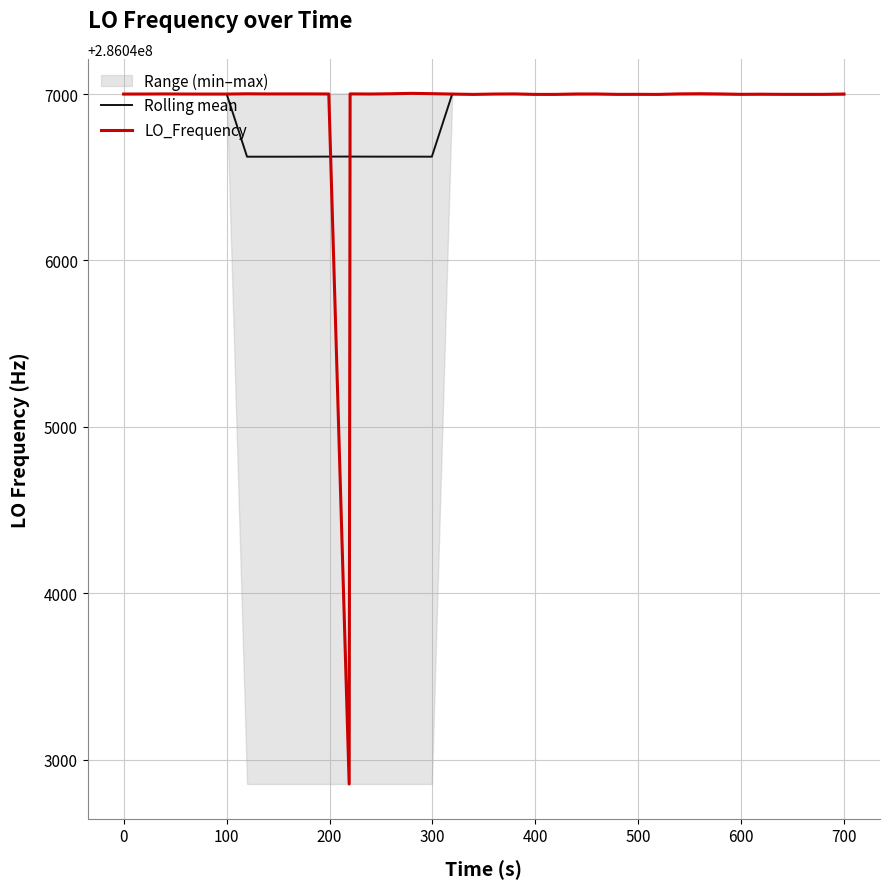

Which series has the largest range (max minus min)?

LO_Frequency